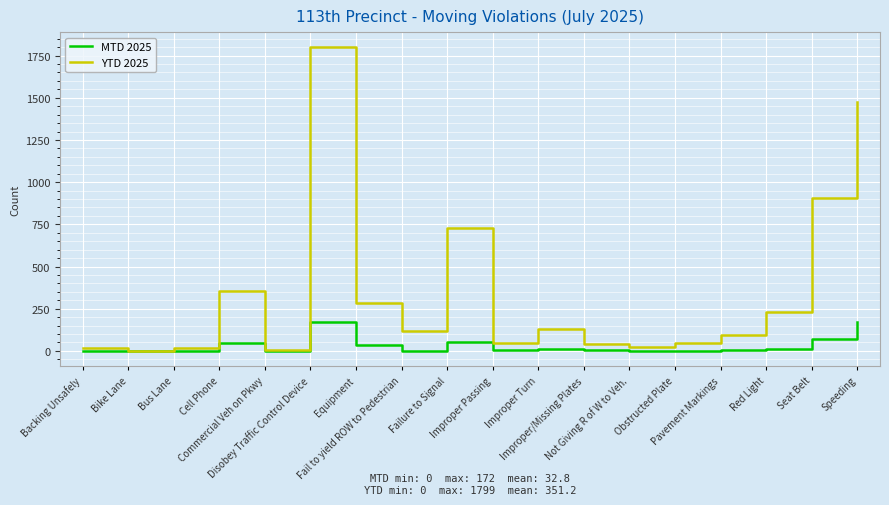

What is the difference between the maximum and second lowest values in the MTD 2025 series?

172